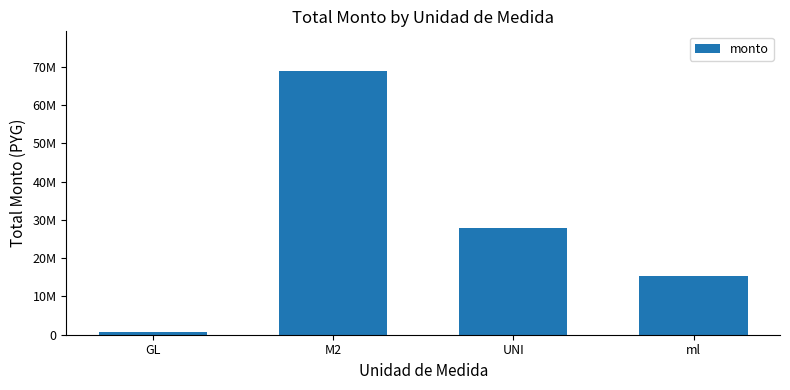

Does the chart contain any negative values?

No